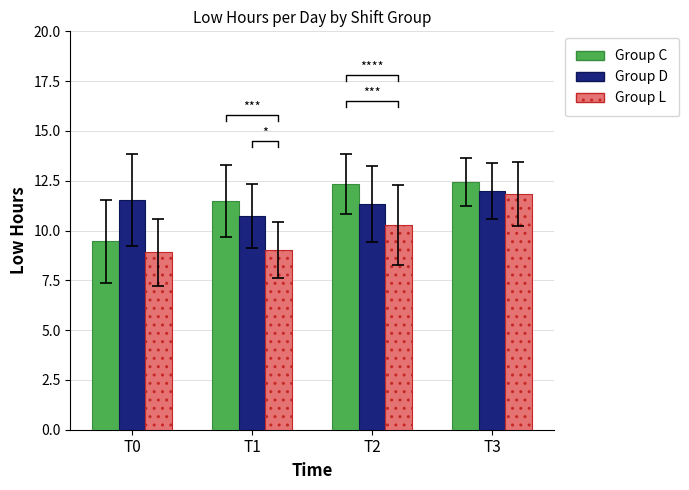

What is the sum of all Group L values?

40.1